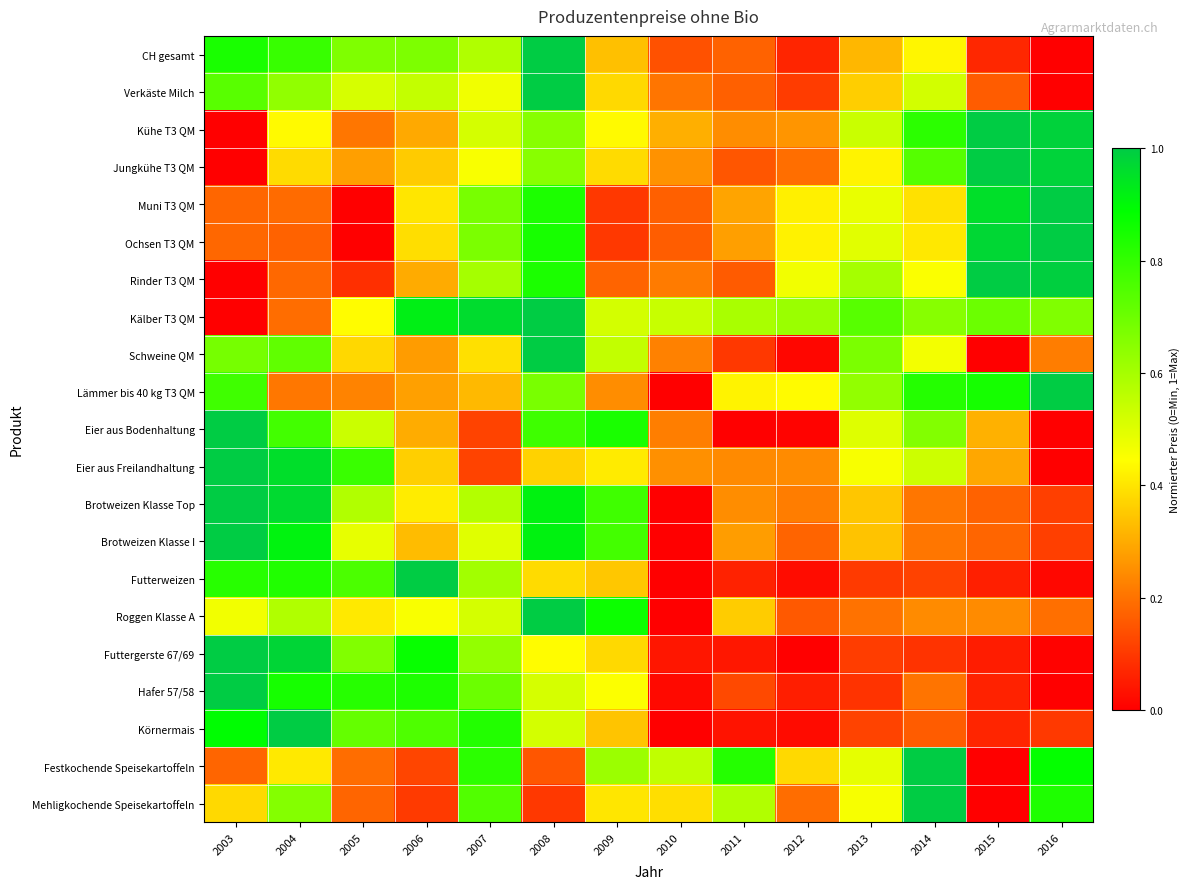

At which category is the sum across all series the highest?

2008